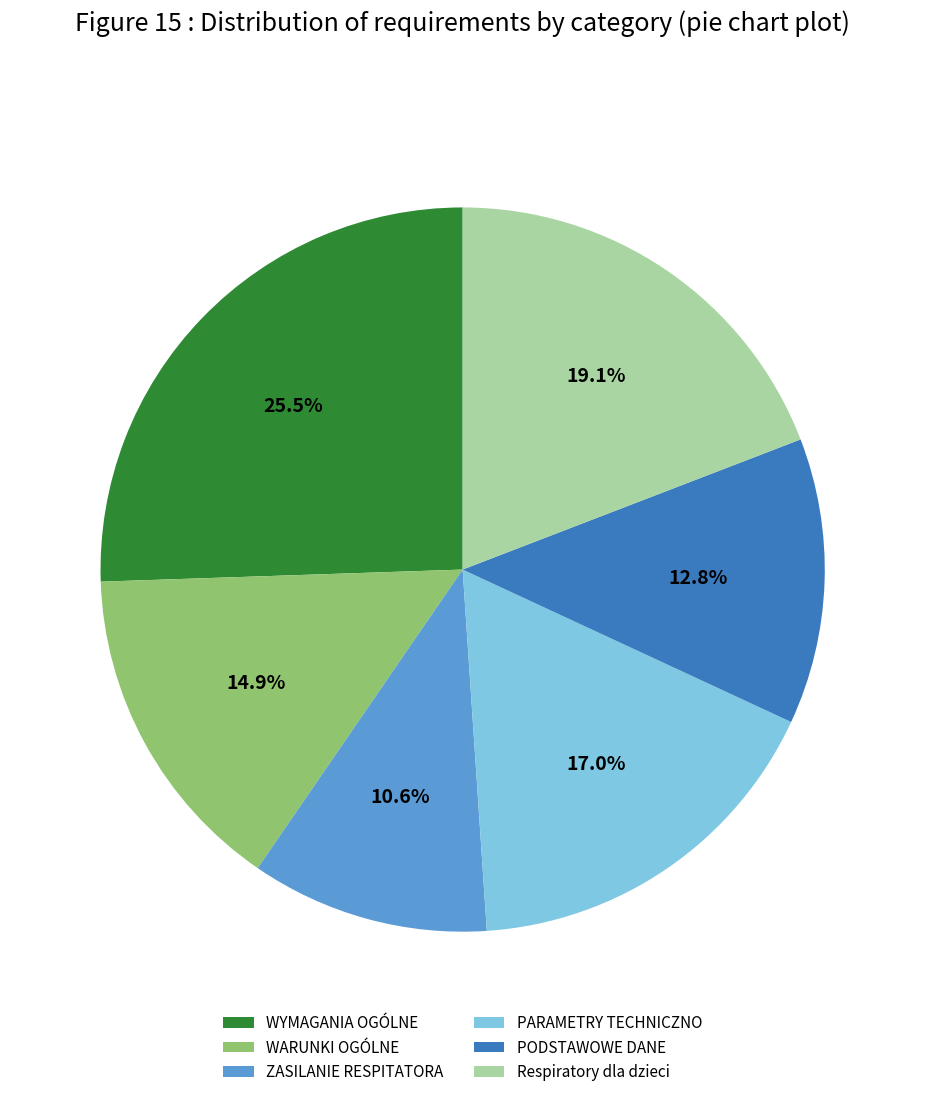

Between ZASILANIE RESPITATORA and Respiratory dla dzieci, which is larger?

Respiratory dla dzieci